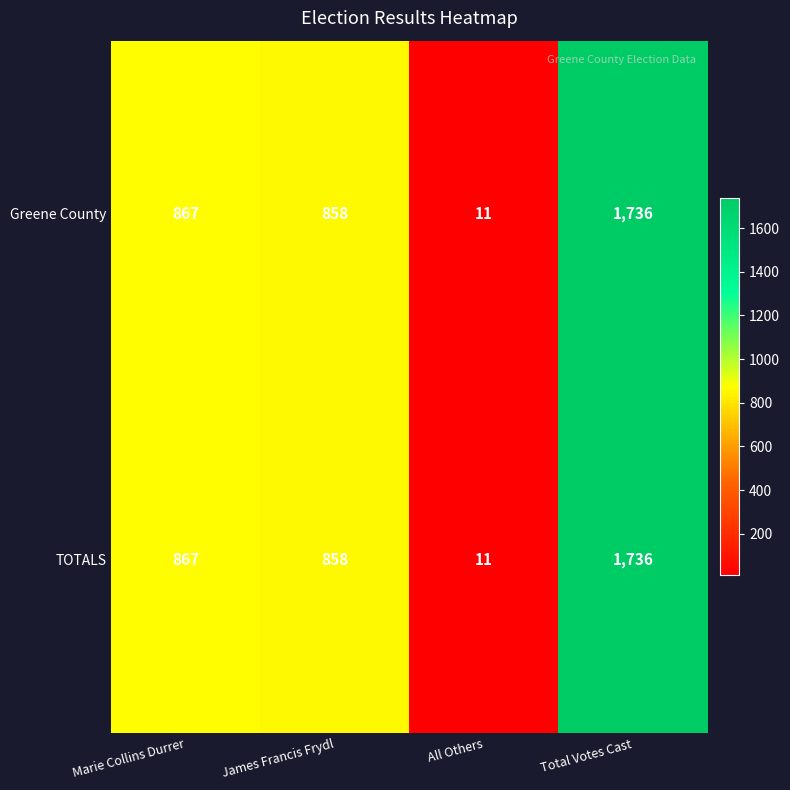

How many distinct data groups are displayed?

2